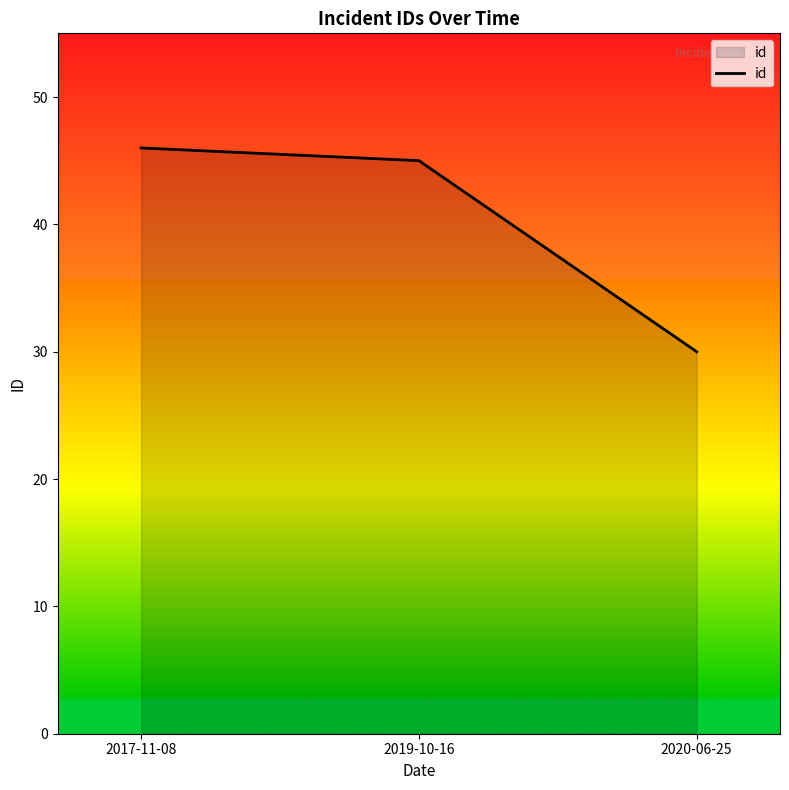

Which has a higher value, 2019-10-16 or 2020-06-25?

2019-10-16